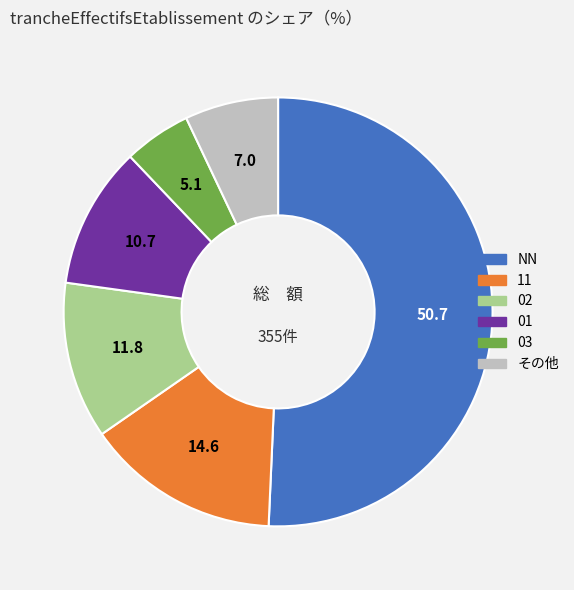

How many slices are in this pie chart?

6